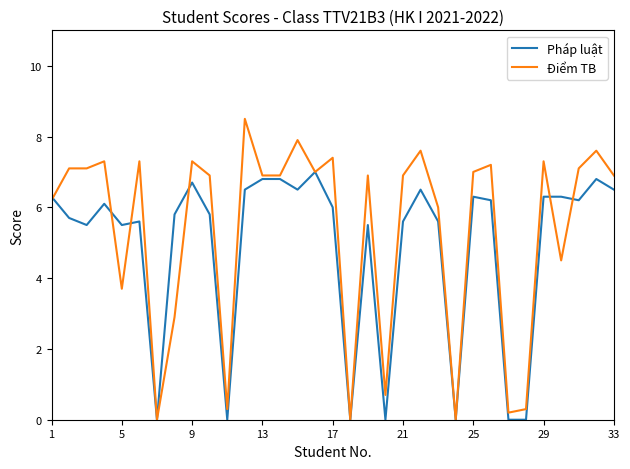

What is the highest value of the Pháp luật series?

7.0